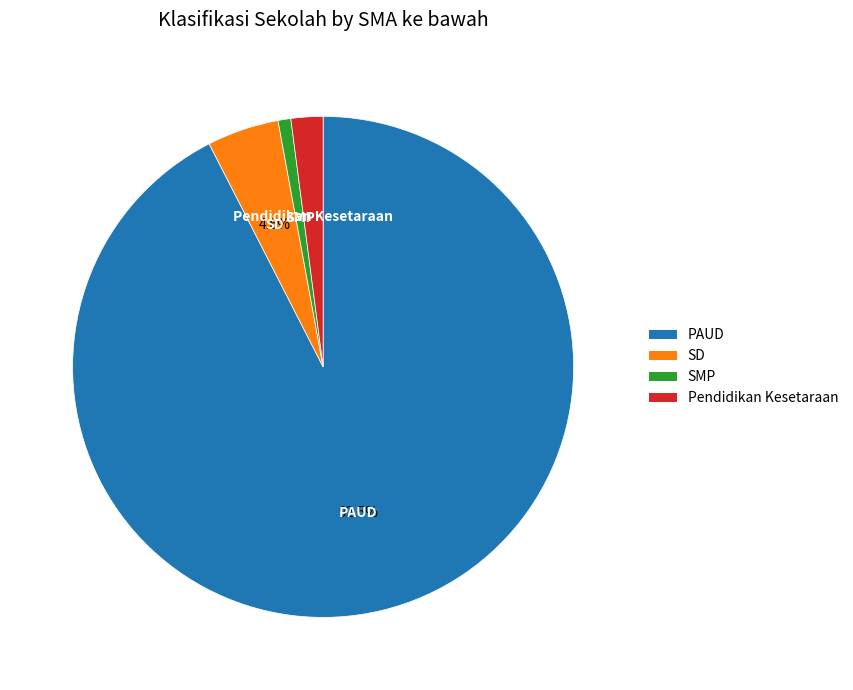

Between PAUD and SD, which is larger?

PAUD